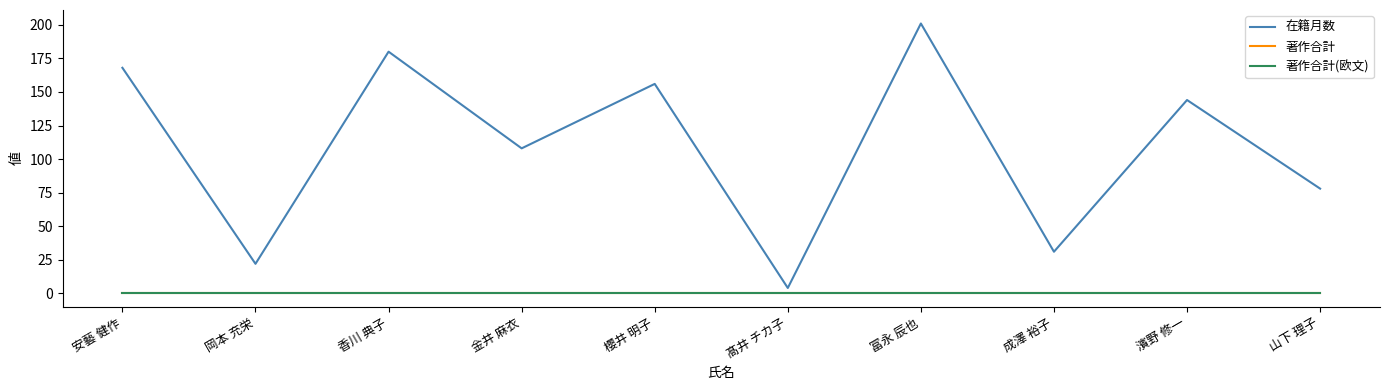

How many lines are shown in the chart?

3